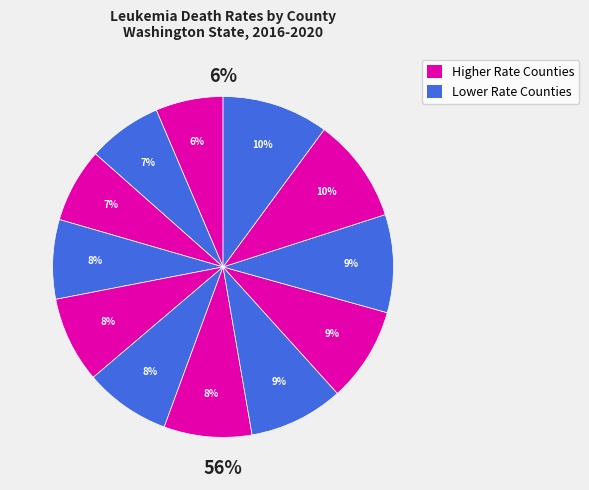

Is there any slice that represents more than half of the pie?

No